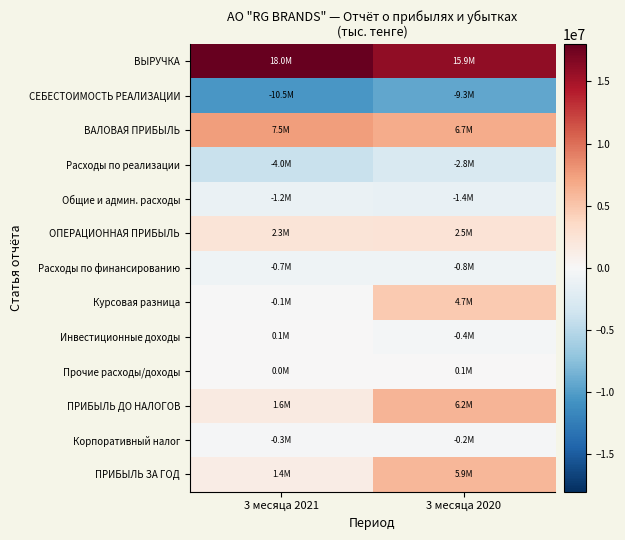

What is the minimum value shown in the chart?

-10529806